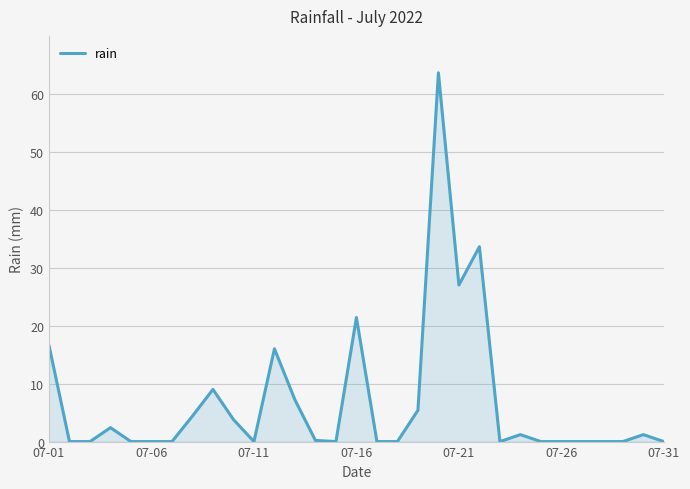

What is the difference between the second highest and second lowest values?

33.6